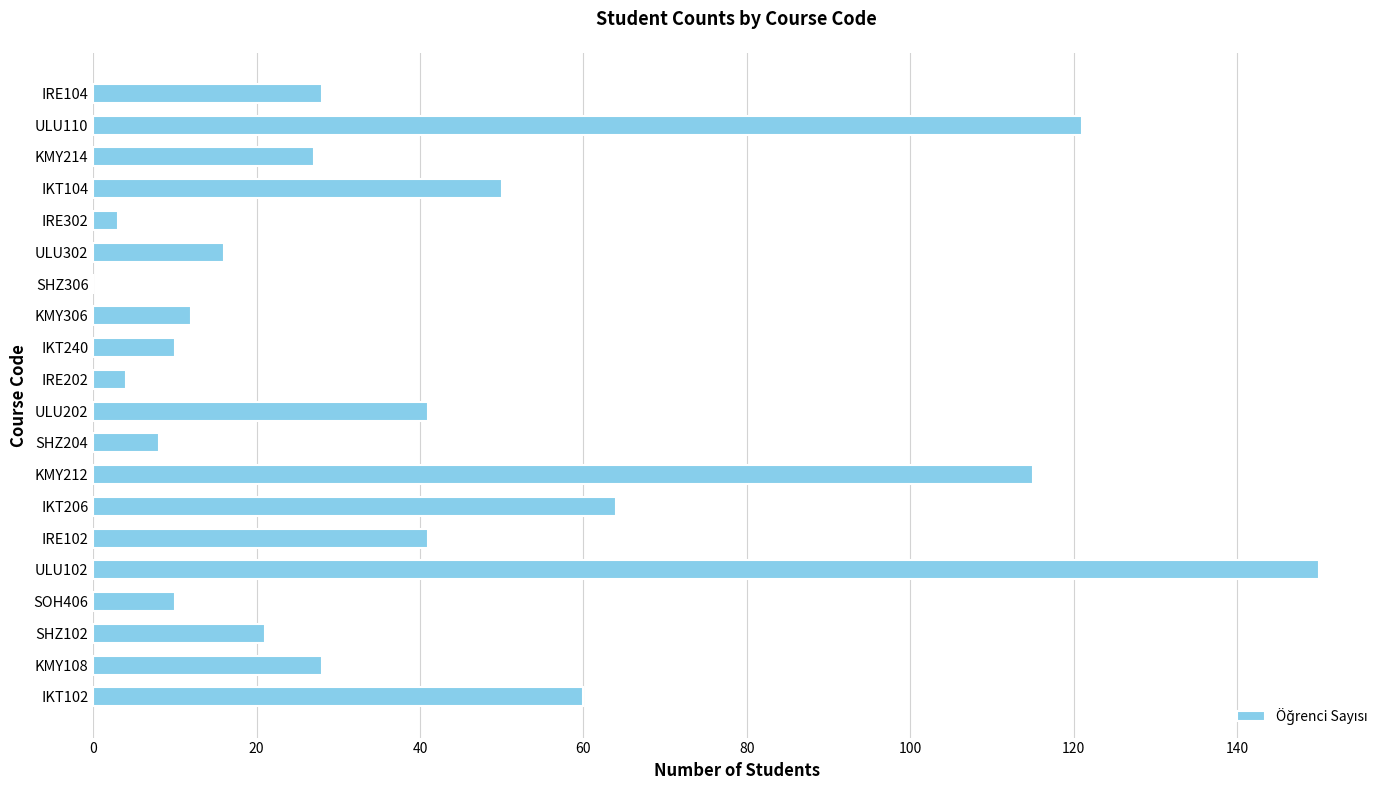

How many positive values are there?

19